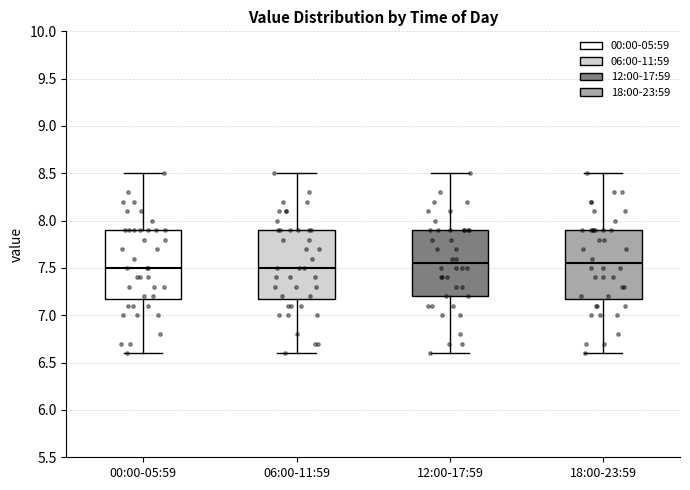

Reading left to right, transcribe this box plot: for each box, give where its median line is, the range the box spans, and where its two whiskers end, as read against the y-axis. The values are not printed on the chart, so give them approximately, as read against the axis.

00:00-05:59: median 7.50, box 7.20 to 7.90, whiskers 6.60 to 8.50
06:00-11:59: median 7.50, box 7.20 to 7.90, whiskers 6.60 to 8.50
12:00-17:59: median 7.55, box 7.20 to 7.90, whiskers 6.60 to 8.50
18:00-23:59: median 7.55, box 7.20 to 7.90, whiskers 6.60 to 8.50